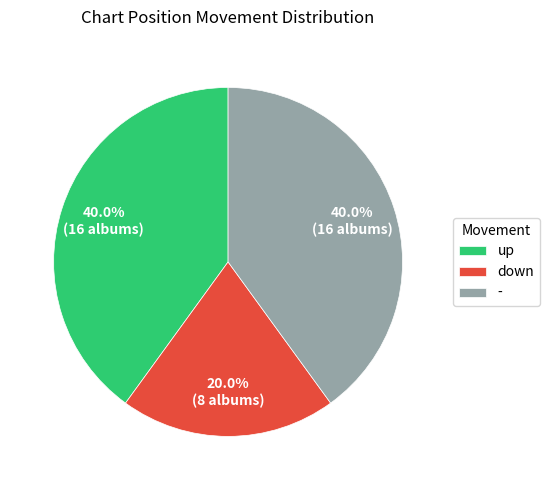

Does down represent more than half of the total?

No